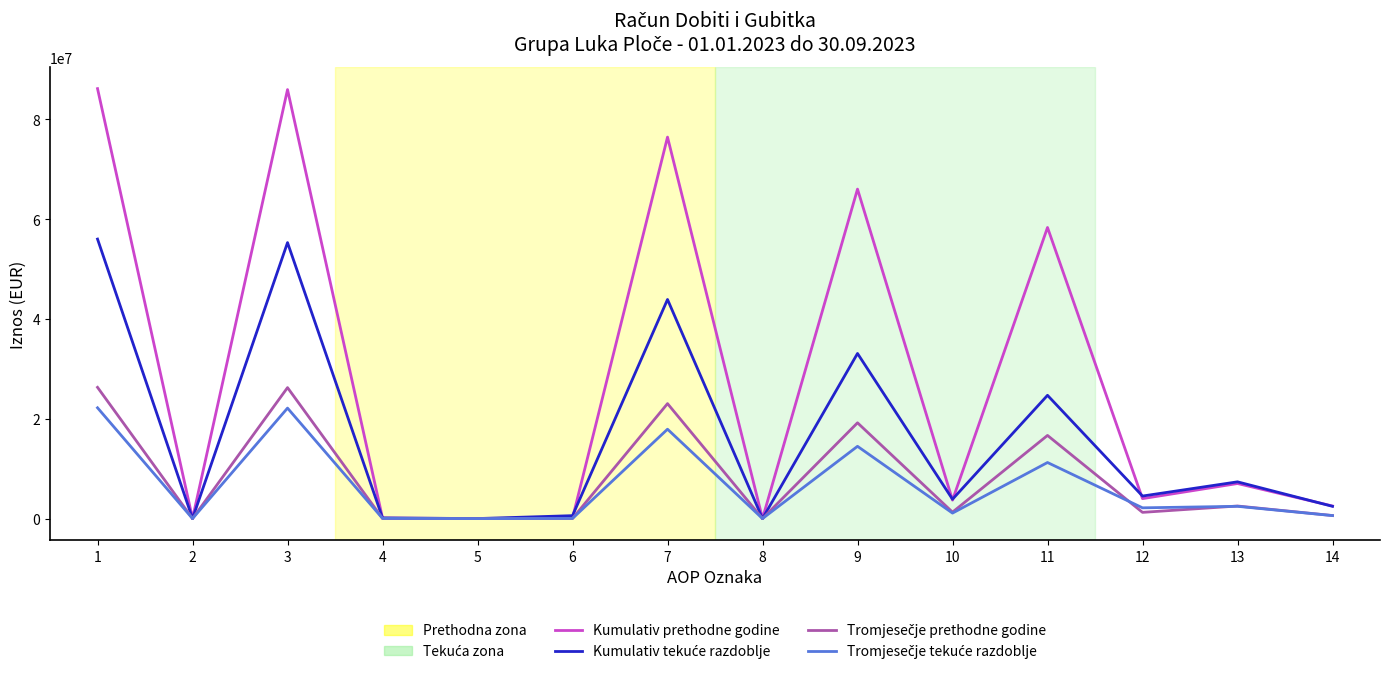

Which series has the largest total across all categories?

Kumulativ prethodne godine